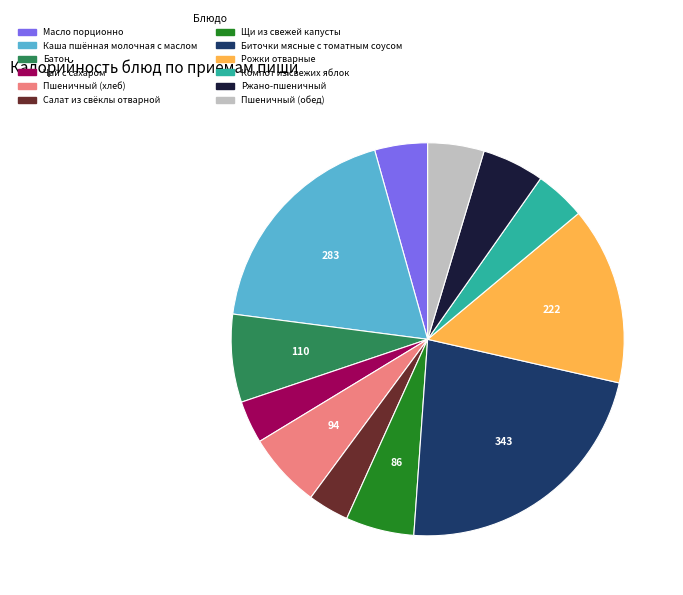

Does Ржано-пшеничный represent more than half of the total?

No